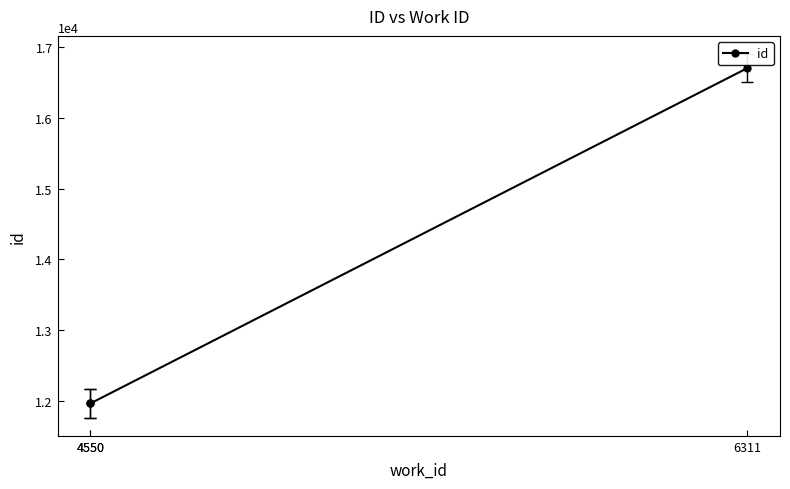

Count the number of data series in this chart.

1